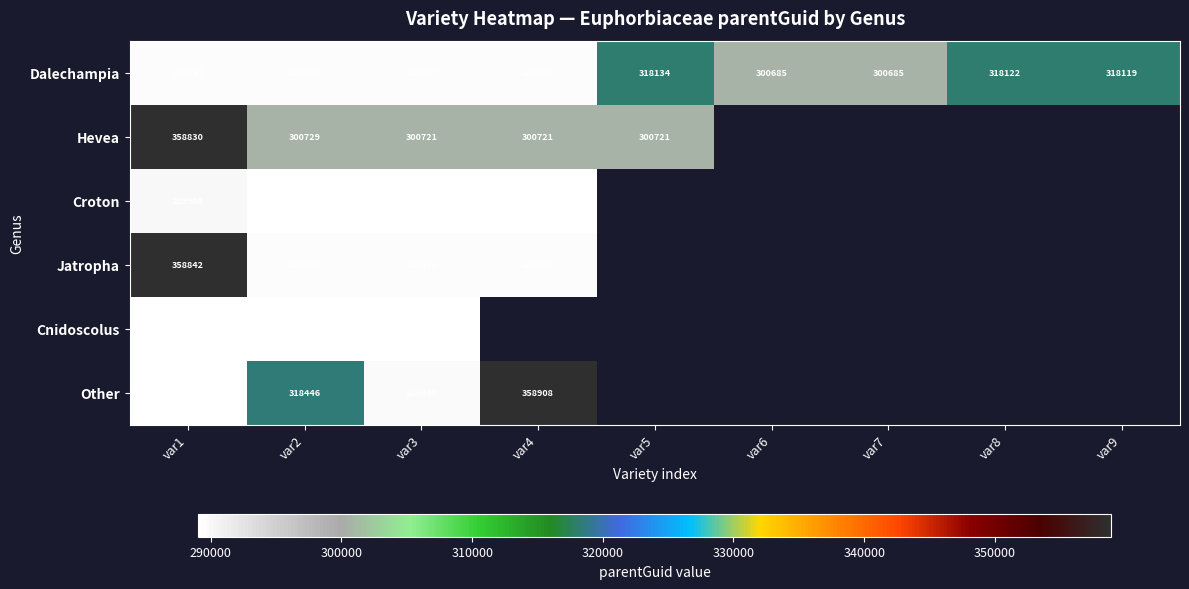

What is the total value across all series at var1?

1875224